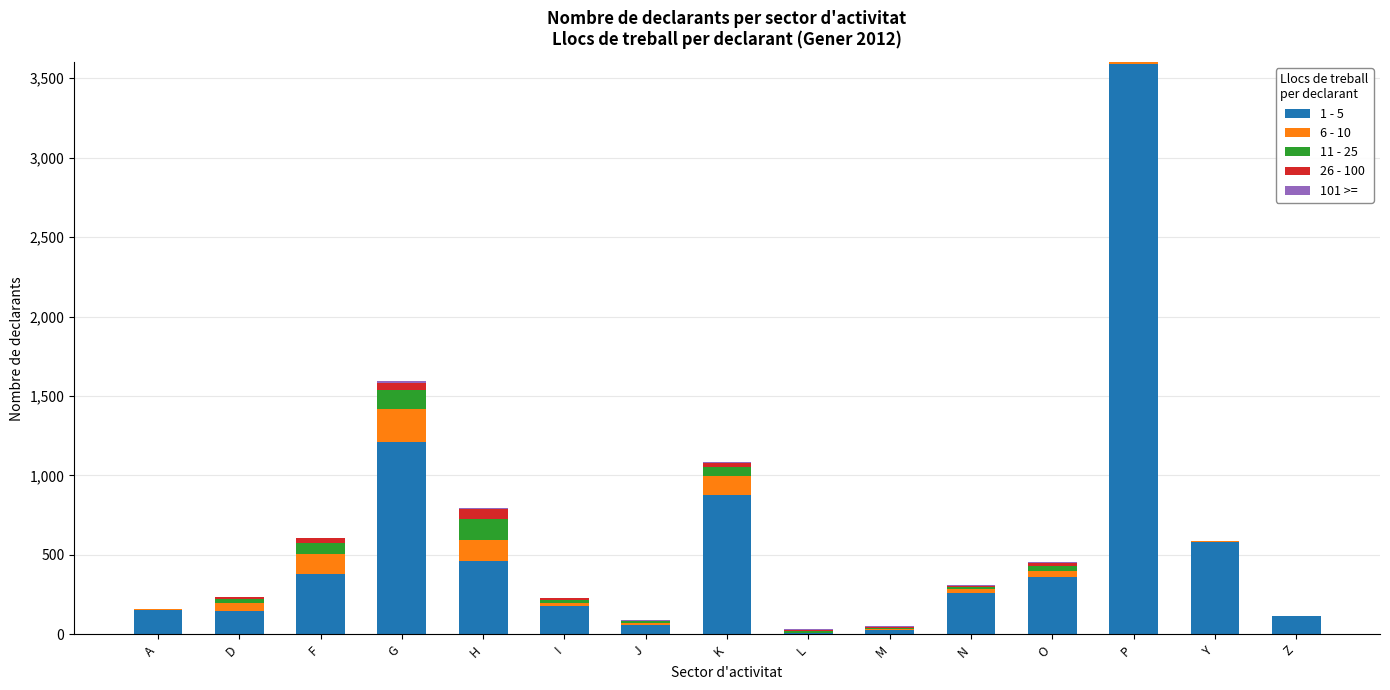

At which category is the sum across all series the highest?

P